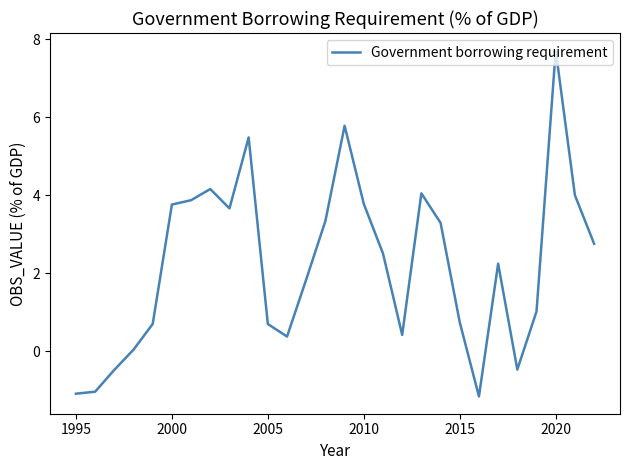

What is the maximum value shown in the chart?

7.7